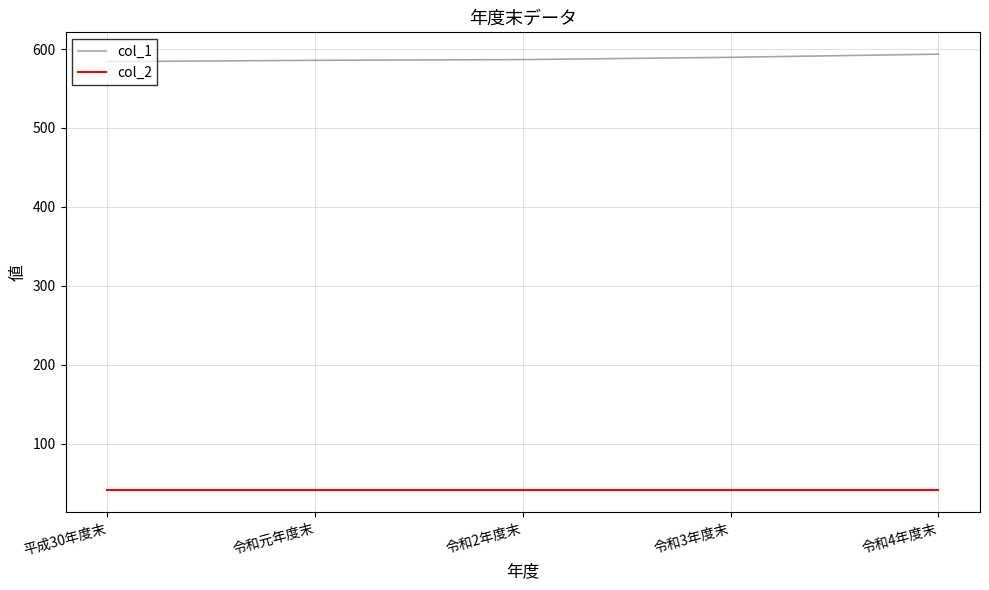

True or false: col_2 has a value of 18.3 at 平成30年度末.

False